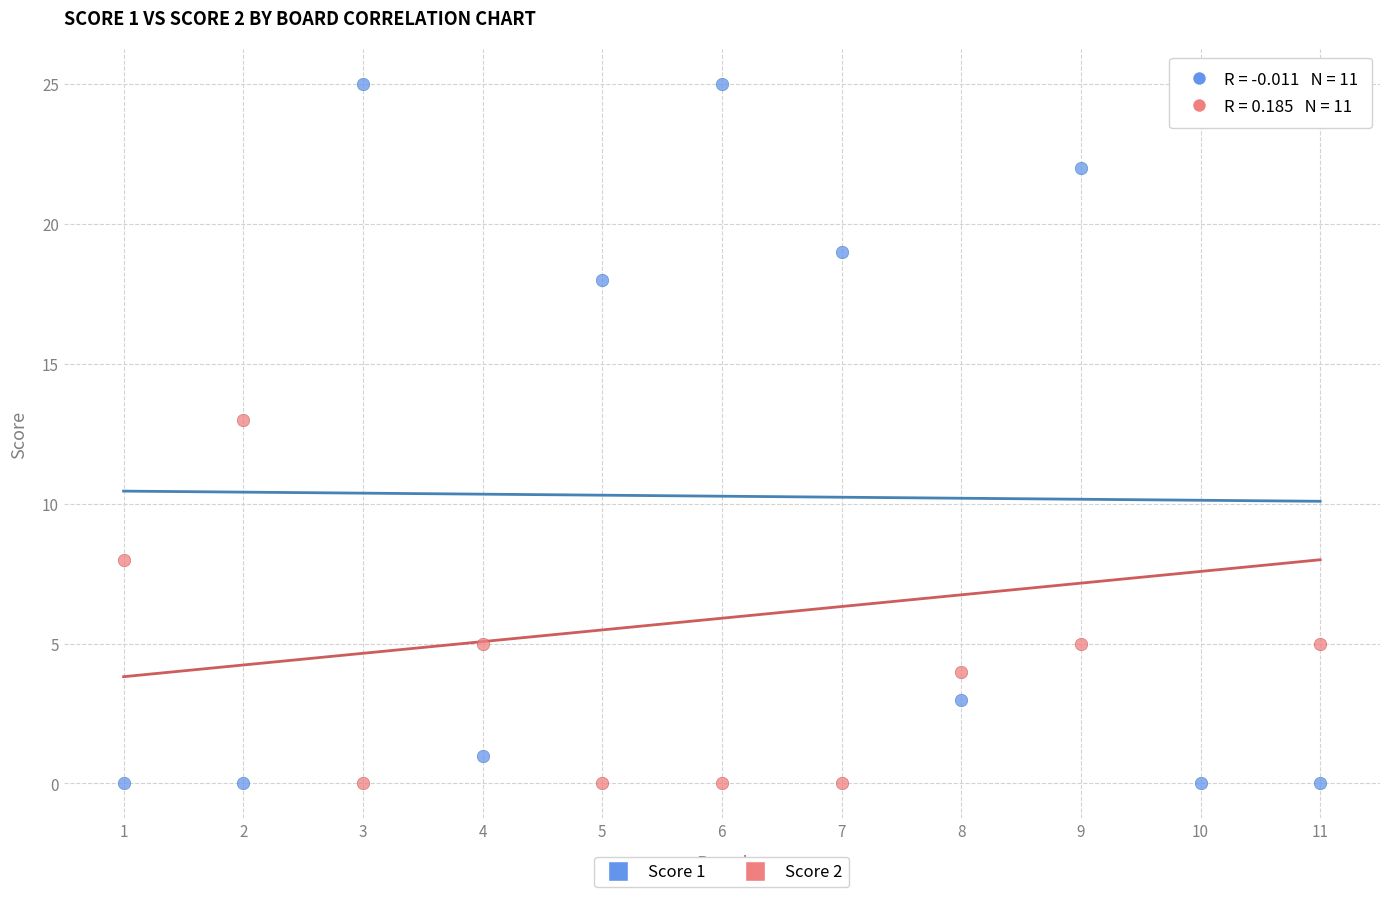

Across all data points, what is the range of X values (max minus min)?

10